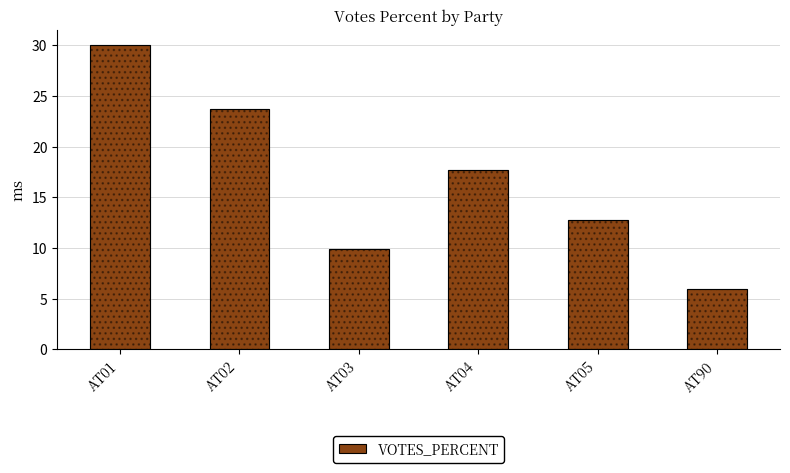

What is the value of the 3rd bar from the left?

9.9